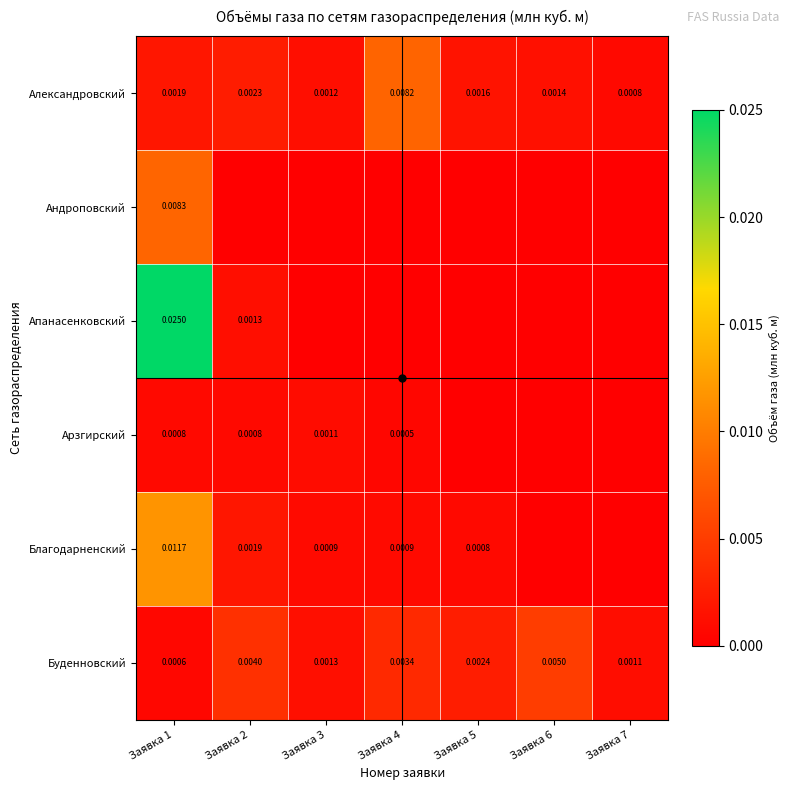

How many Александровский values are between 0 and 1?

7